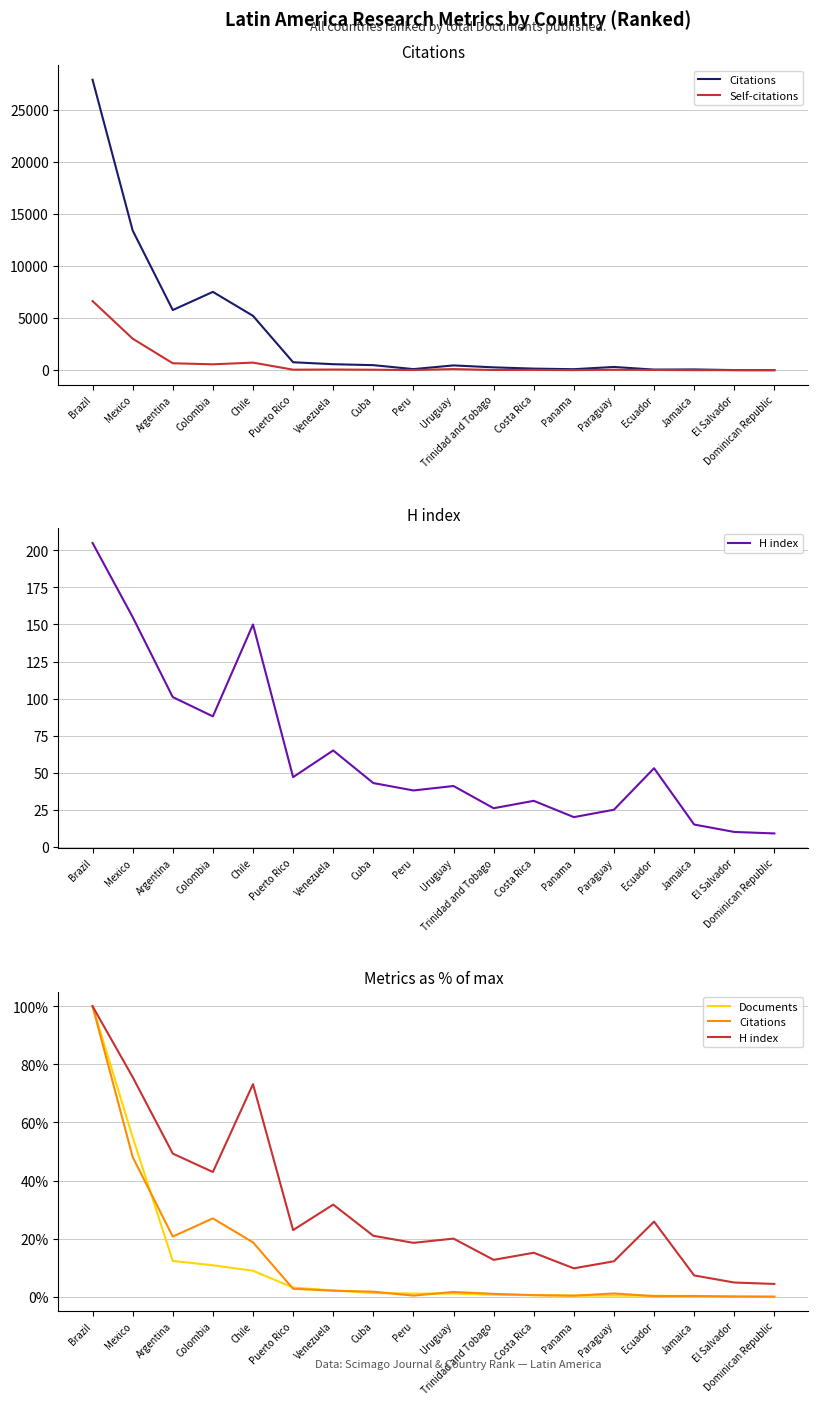

Is the value of Citations at Costa Rica greater than the value of H index at Brazil?

No